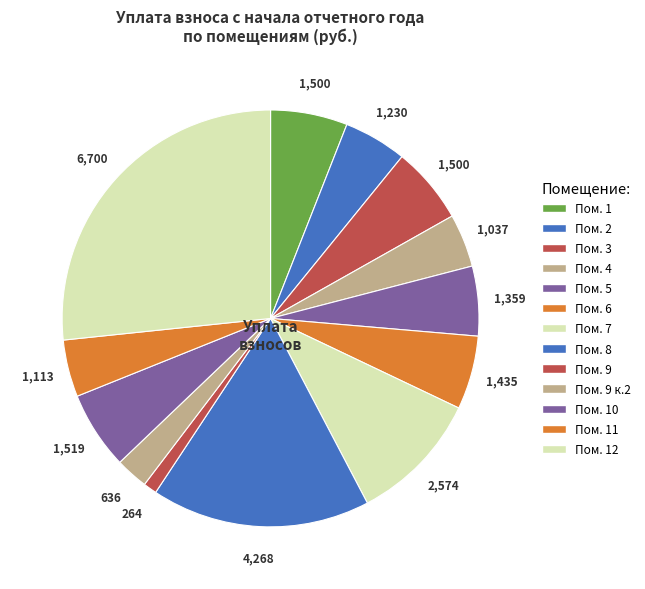

How many slices are in this pie chart?

13